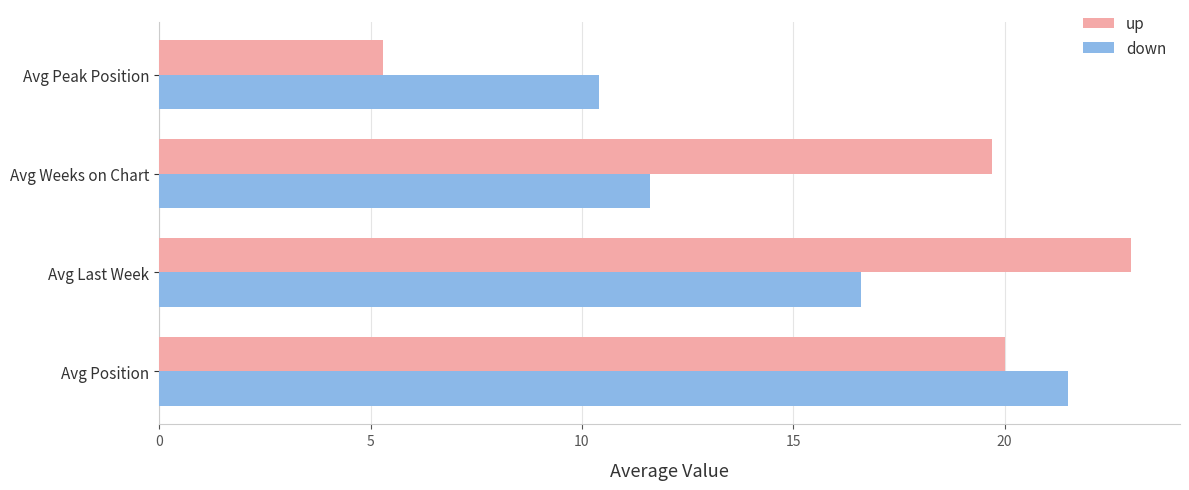

What is the average value of the down series?

15.0